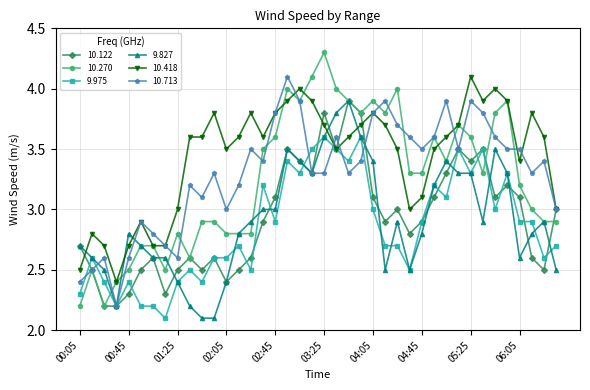

What is the value of the 10.418 point at the 29th from the left?

3.1